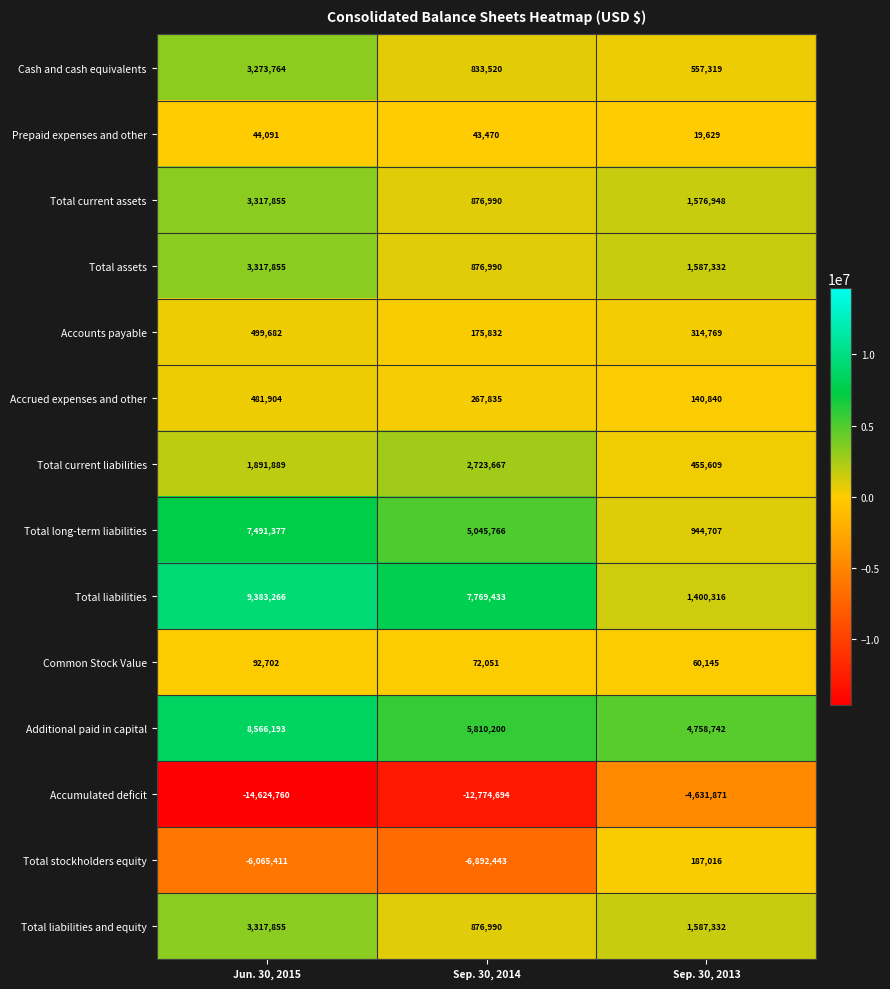

What is the sum of the Cash and cash equivalents values at Sep. 30, 2014 and Jun. 30, 2015?

4107284